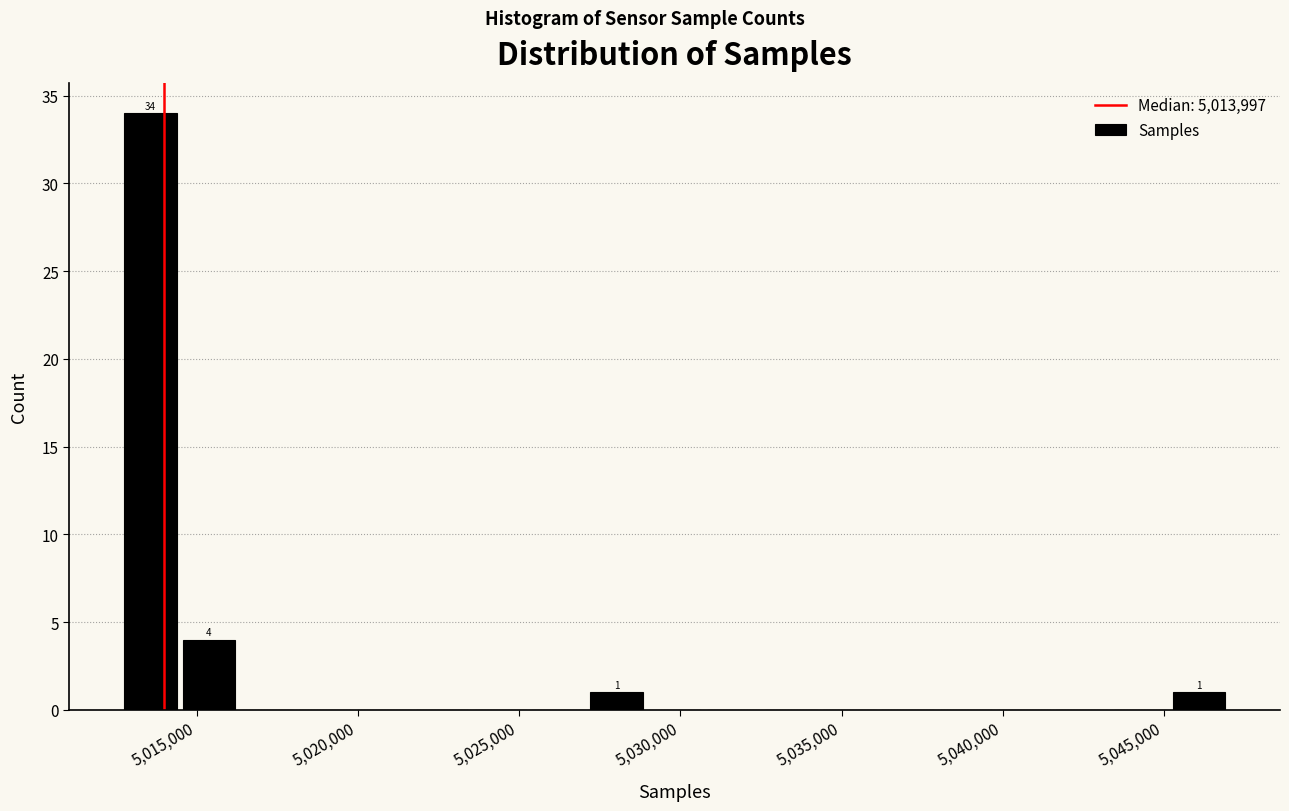

Read against the x-axis, roughly where is the centre of the tallest bar?

5013500